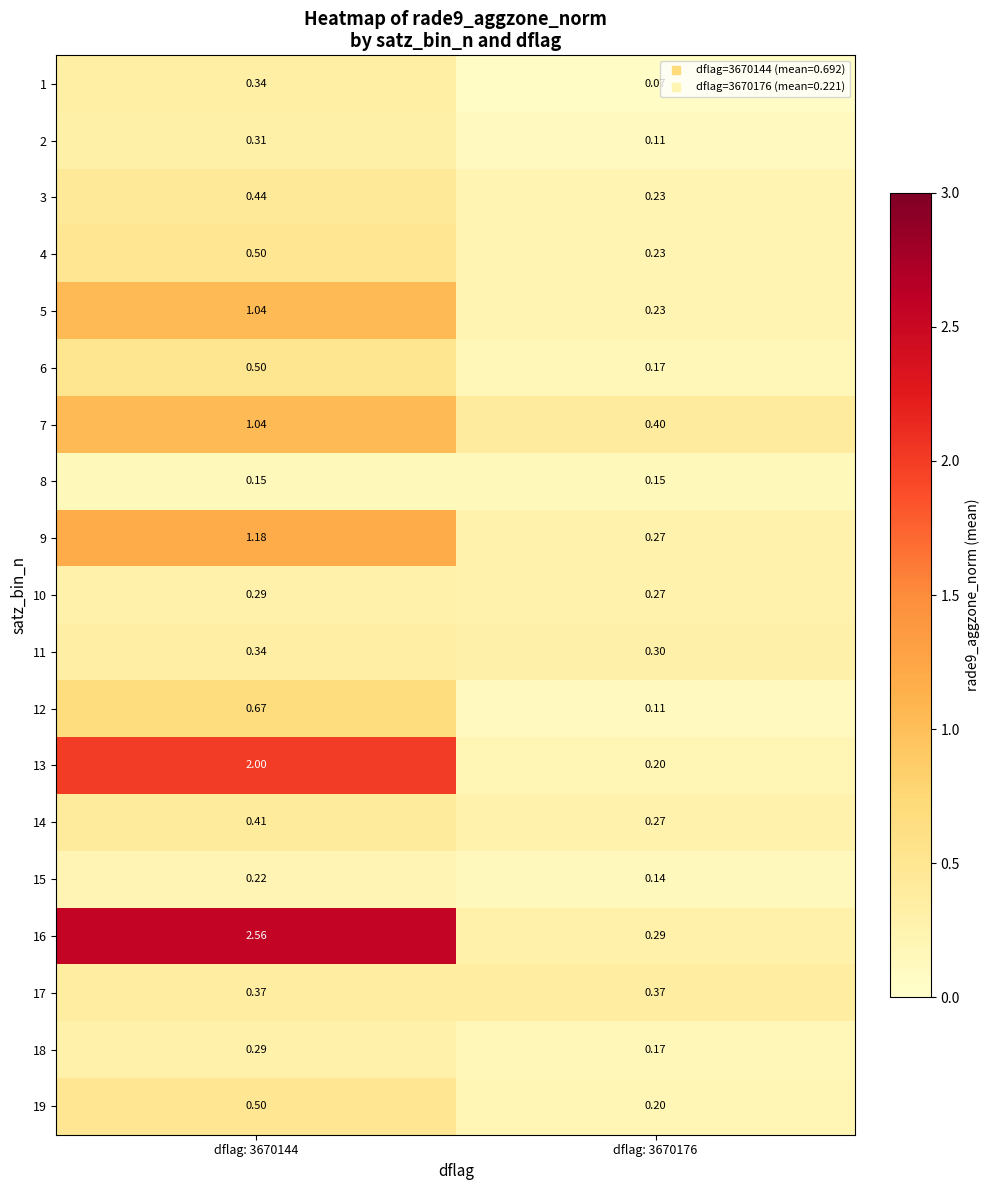

Is the value of 15 at dflag: 3670144 greater than the value of 9 at dflag: 3670144?

No